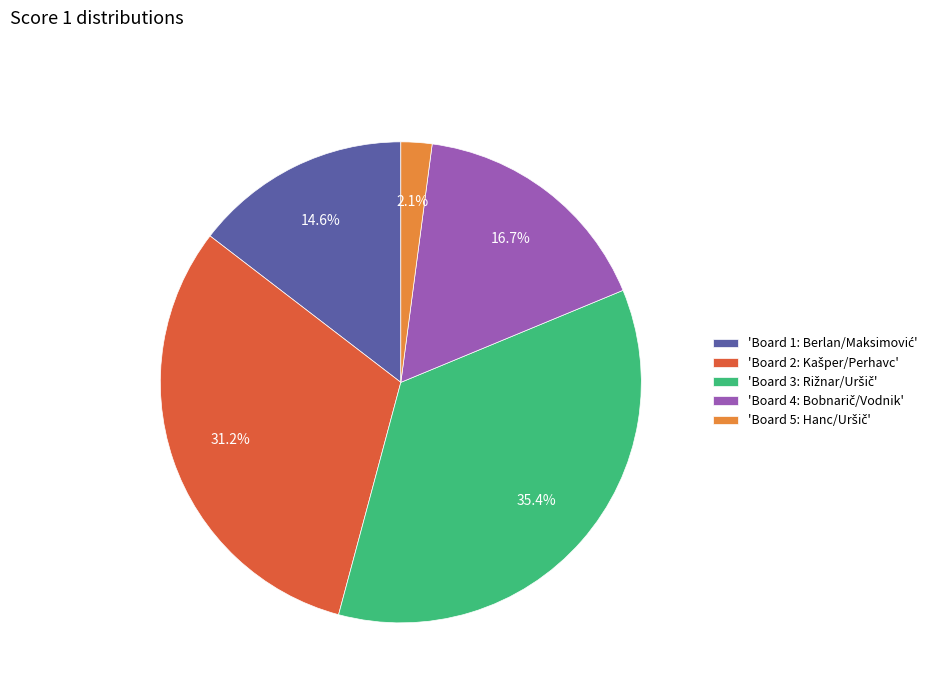

Is there any slice that represents more than half of the pie?

No